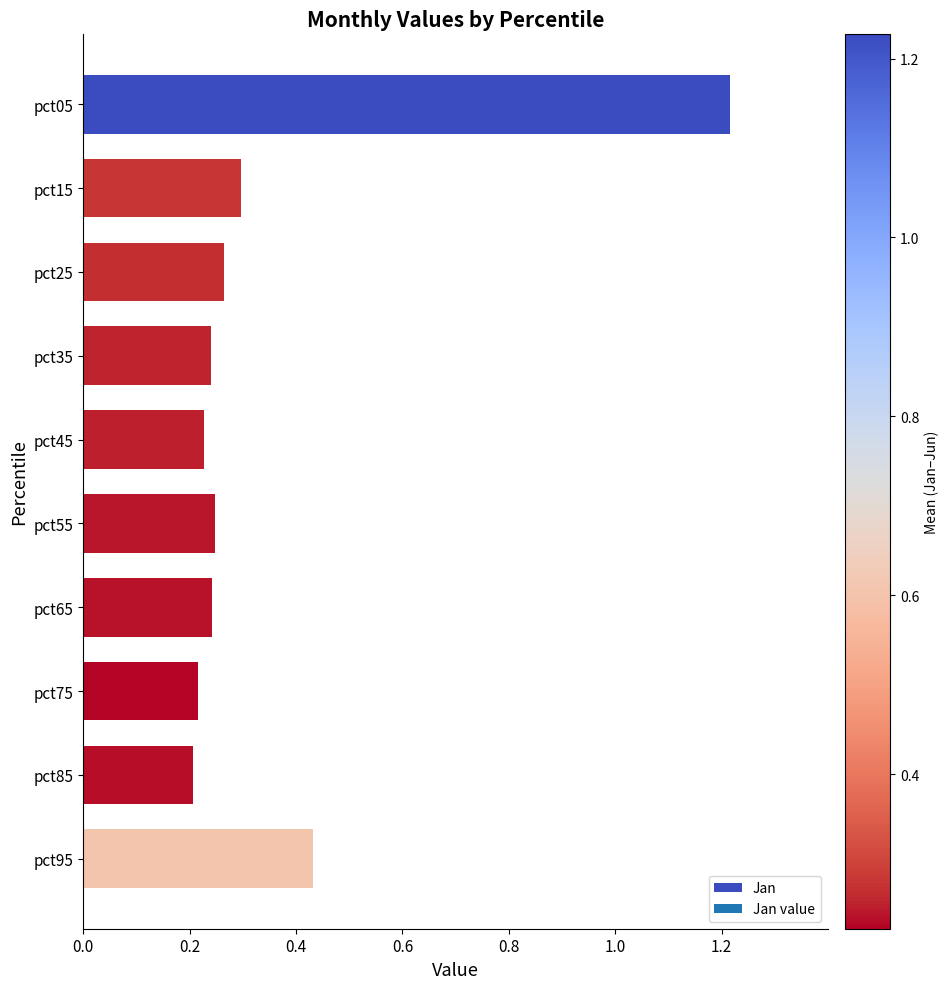

What is the change in value from pct05 to pct45?

-1.0